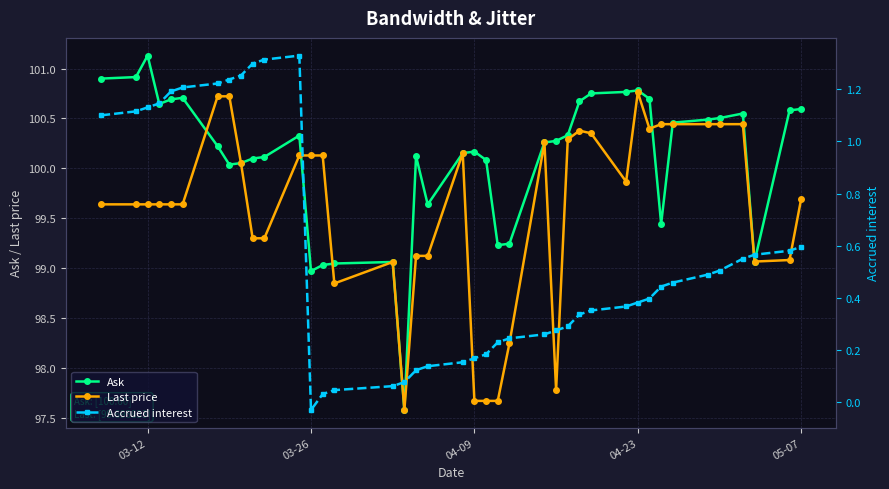

Reading right to left, list all the values displayed in this chart.

Ask: 100.6	100.6	99.1	100.5	100.5	100.5	100.5	99.4	100.7	100.8	100.8	100.8	100.7	100.3	100.3	100.3	99.2	99.2	100.1	100.2	100.2	99.6	100.1	97.6	99.1	99.0	99.0	99.0	100.3	100.1	100.1	100.1	100.0	100.2	100.7	100.7	100.6	101.1	100.9	100.9
Last price: 99.7	99.1	99.1	100.4	100.4	100.4	100.4	100.4	100.4	100.8	99.9	100.4	100.4	100.3	97.8	100.3	98.2	97.7	97.7	97.7	100.2	99.1	99.1	97.6	99.1	98.8	100.1	100.1	100.1	99.3	99.3	100.1	100.7	100.7	99.6	99.6	99.6	99.6	99.6	99.6
Accrued interest: 0.6	0.6	0.6	0.6	0.5	0.5	0.5	0.4	0.4	0.4	0.4	0.4	0.3	0.3	0.3	0.3	0.2	0.2	0.2	0.2	0.2	0.1	0.1	0.1	0.1	0.0	0.0	-0.0	1.3	1.3	1.3	1.3	1.2	1.2	1.2	1.2	1.1	1.1	1.1	1.1